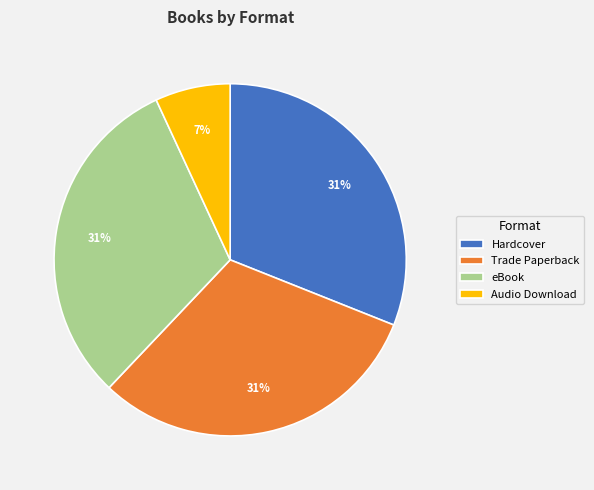

What is the smallest slice in the pie chart?

Audio Download